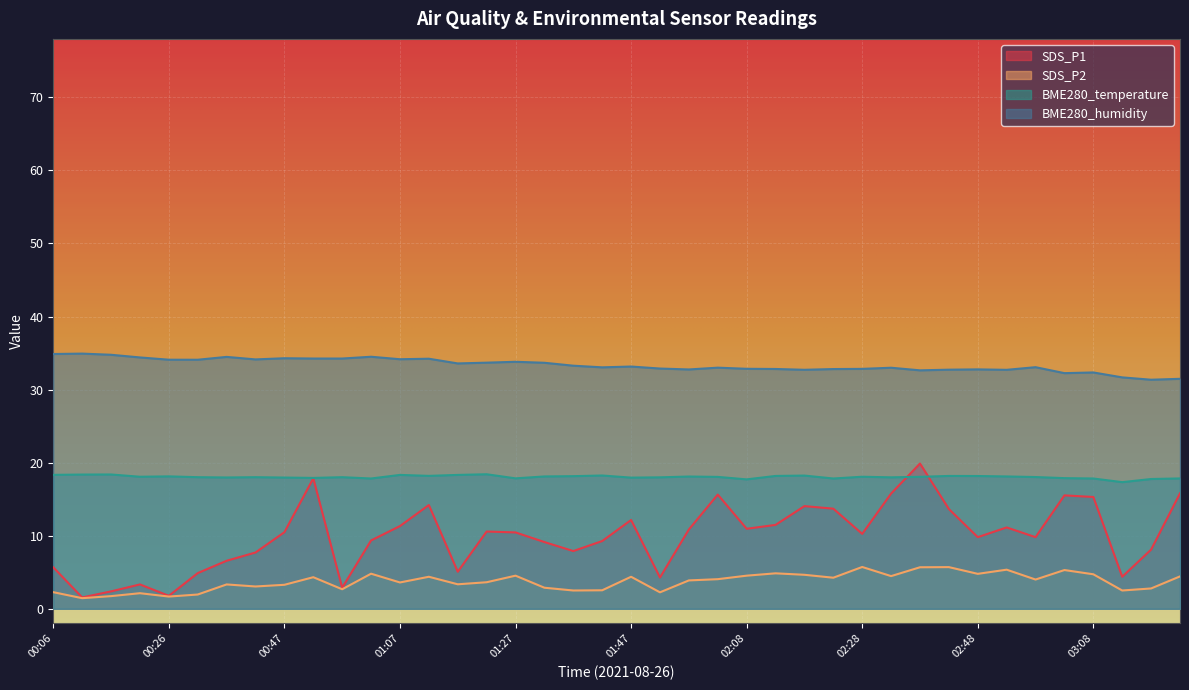

In BME280_temperature, how many points are lower than both neighbors (excluding endpoints)?

11